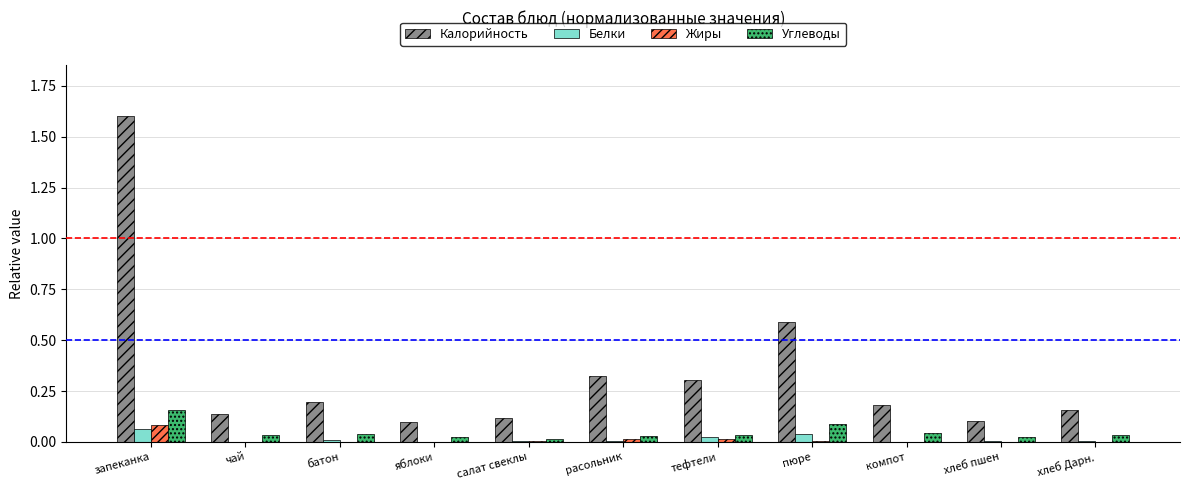

What is the greatest value displayed?

1.6